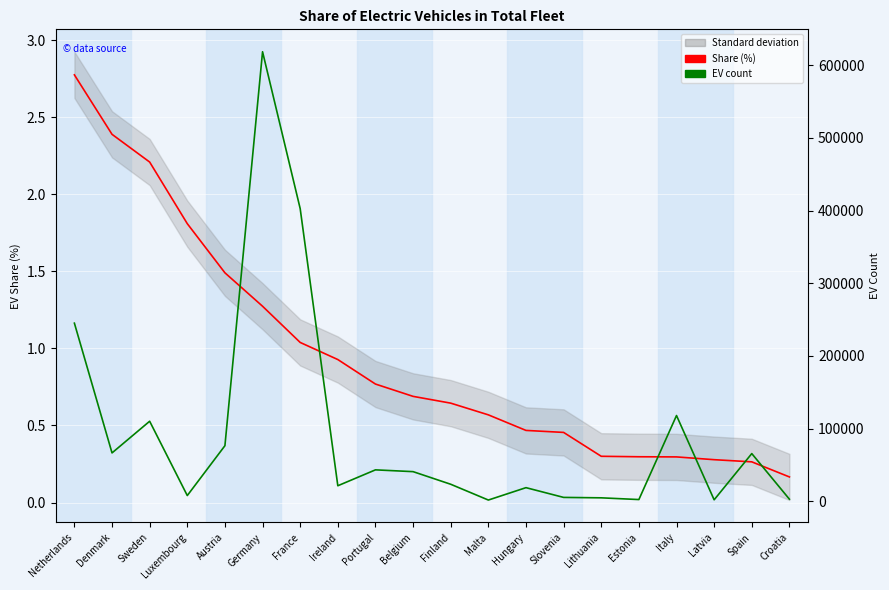

Reading left to right, list all the values displayed in this chart.

Share (%): Netherlands=2.8	Denmark=2.4	Sweden=2.2	Luxembourg=1.8	Austria=1.5	Germany=1.3	France=1.0	Ireland=0.9	Portugal=0.8	Belgium=0.7	Finland=0.6	Malta=0.6	Hungary=0.5	Slovenia=0.5	Lithuania=0.3	Estonia=0.3	Italy=0.3	Latvia=0.3	Spain=0.3	Croatia=0.2
EV count: Netherlands=245091.0	Denmark=66610.0	Sweden=110177.0	Luxembourg=7960.0	Austria=76539.0	Germany=618460.0	France=402669.0	Ireland=21440.0	Portugal=43309.0	Belgium=40851.0	Finland=23497.0	Malta=1783.0	Hungary=18823.0	Slovenia=5413.0	Lithuania=4831.0	Estonia=2456.0	Italy=118034.0	Latvia=2106.0	Spain=65684.0	Croatia=2977.0